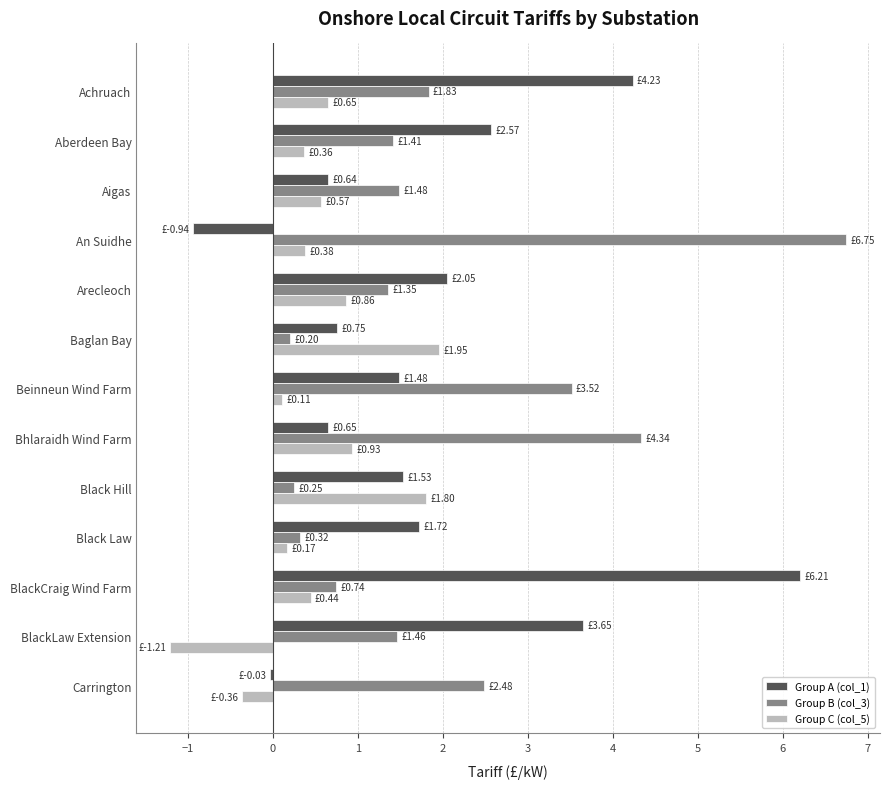

List the series in order of their peak value, highest first.

Group B (col_3), Group A (col_1), Group C (col_5)